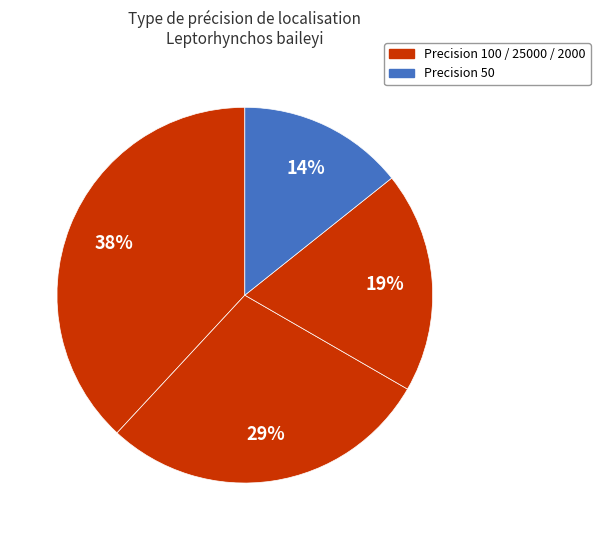

How many segments does this pie chart have?

4